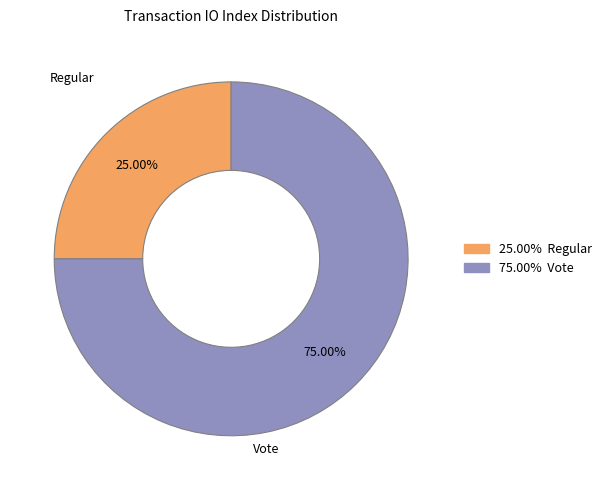

Is there any slice that represents more than half of the pie?

Yes